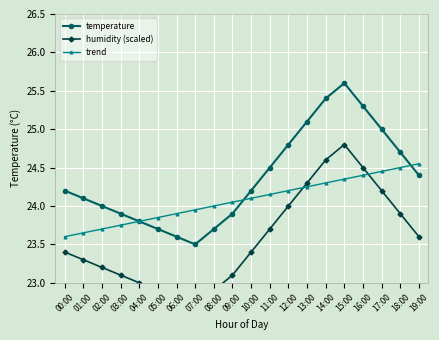

Count the number of data series in this chart.

3